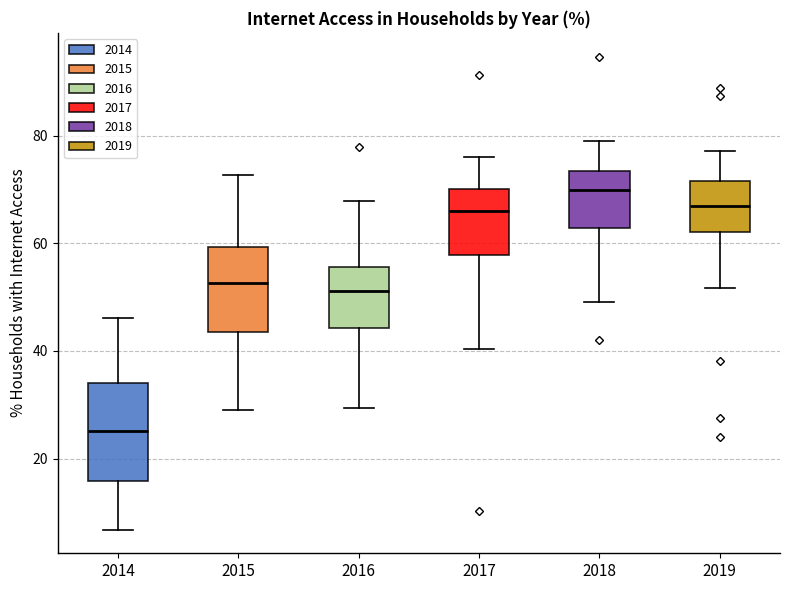

Where does the upper whisker of the box at x = 2016 end on the y-axis? The values are not printed on the chart, so give them approximately, as read against the axis.

68